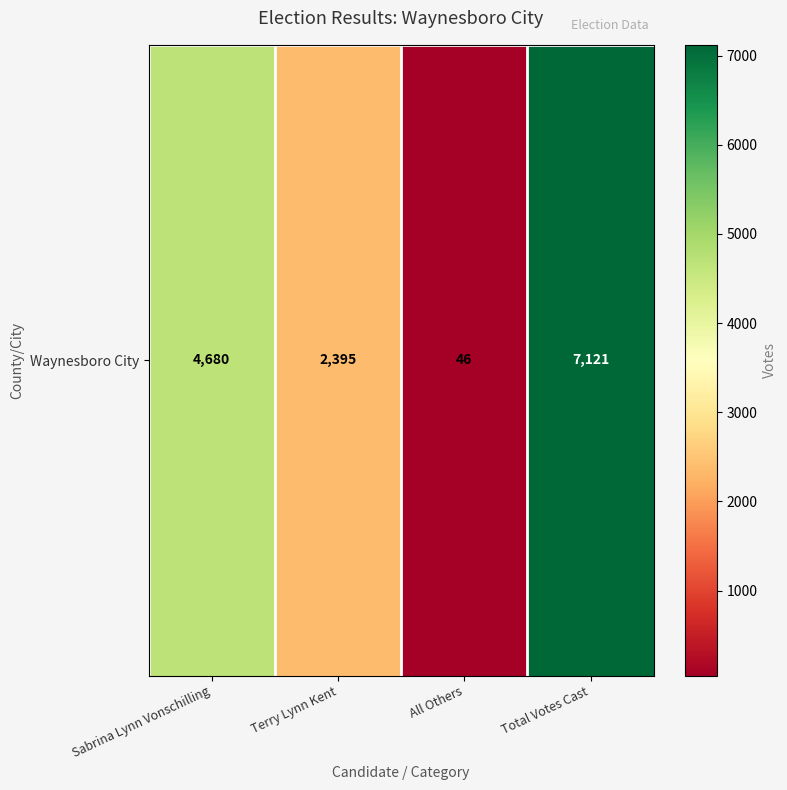

List the labels in order of value, largest first.

Total Votes Cast, Sabrina Lynn Vonschilling, Terry Lynn Kent, All Others